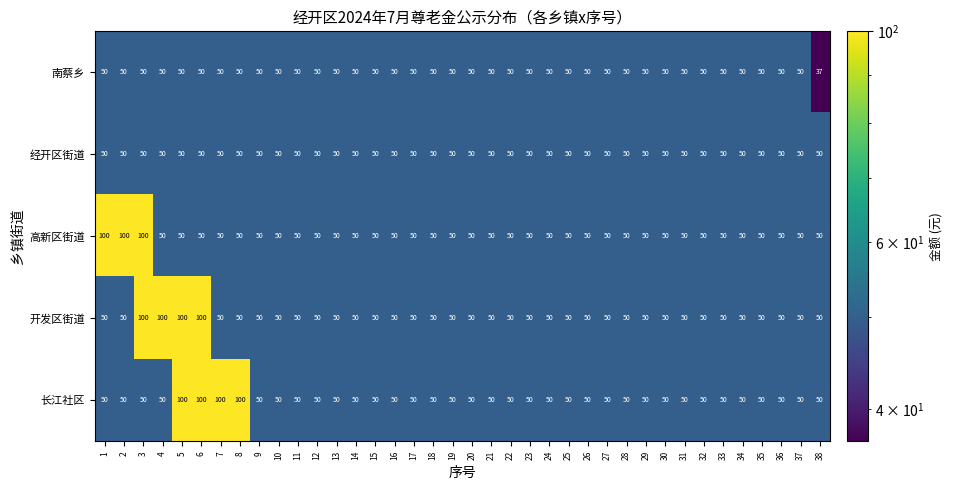

The value of 长江社区 at 21 is 84. True or false?

False